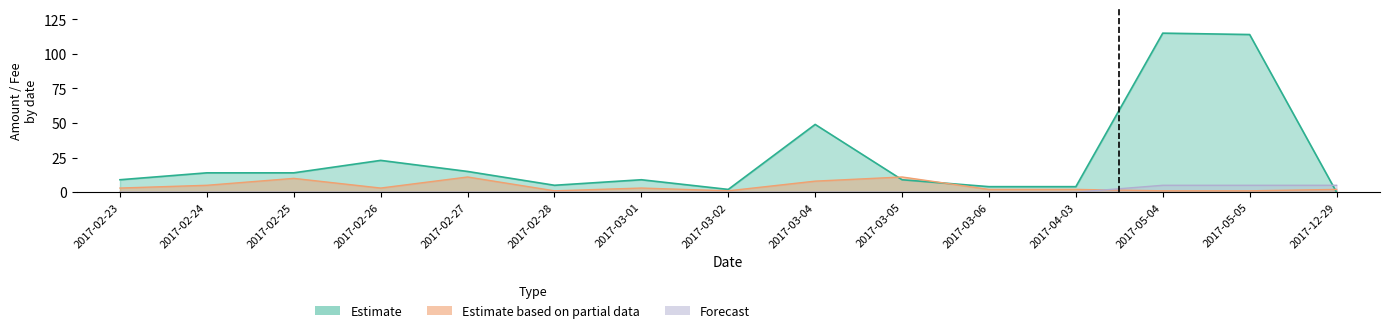

Is it true that Forecast equals -3 at 2017-02-25?

False